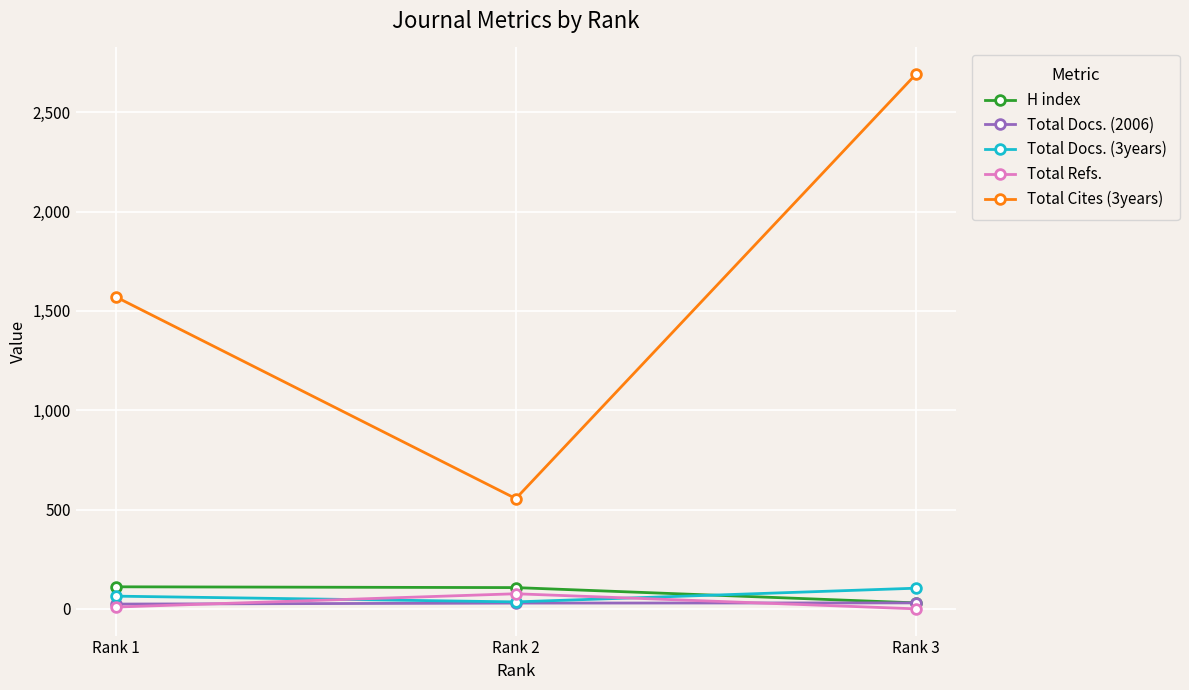

What is the value of the H index point at the 3rd from the left?

30